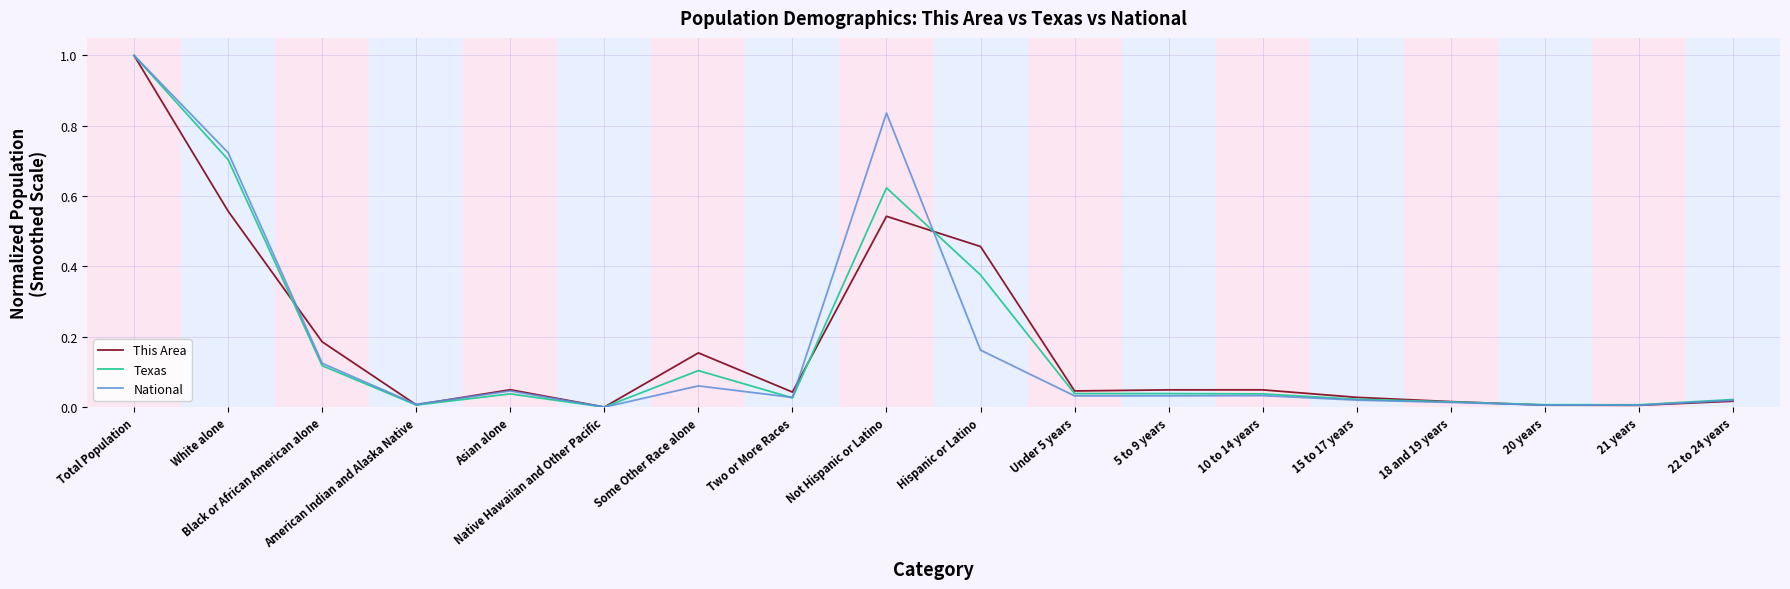

What position from the left is Asian alone?

5